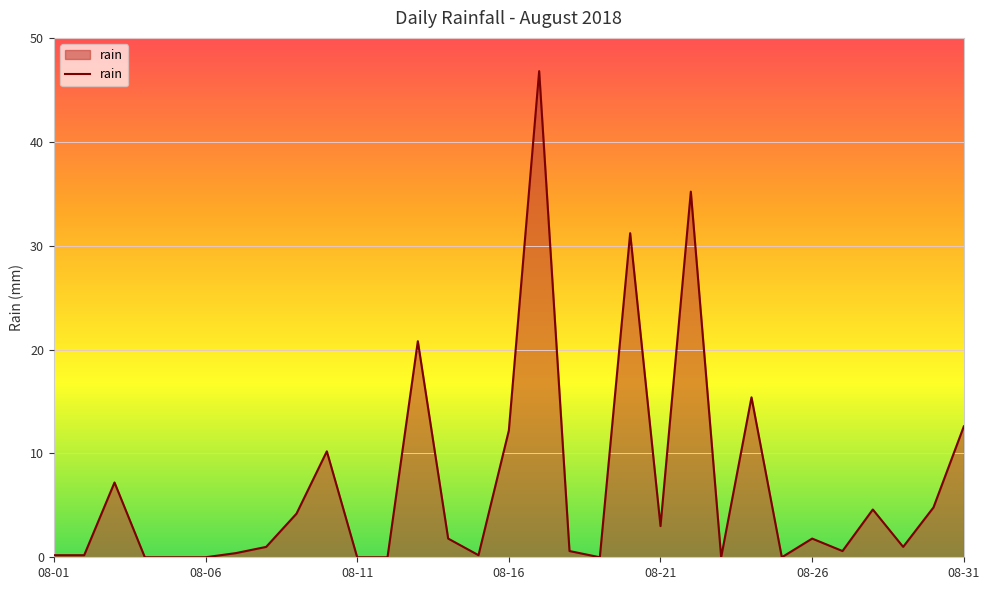

Does the chart display data point markers on the line(s)?

No